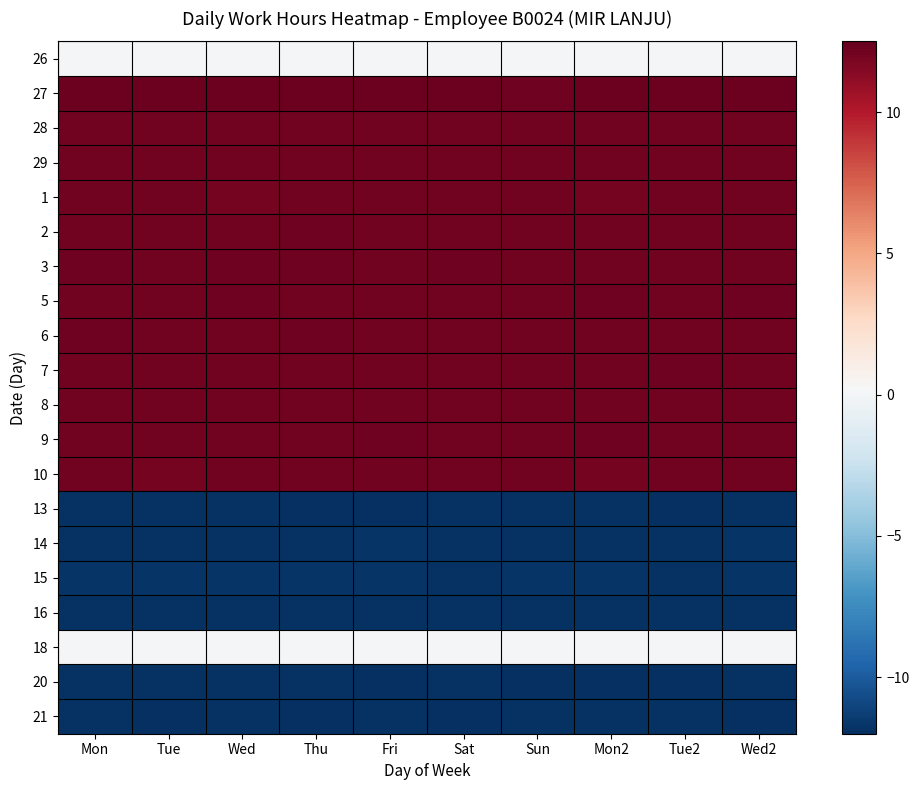

What is the total value across all series at Mon2?

74.0